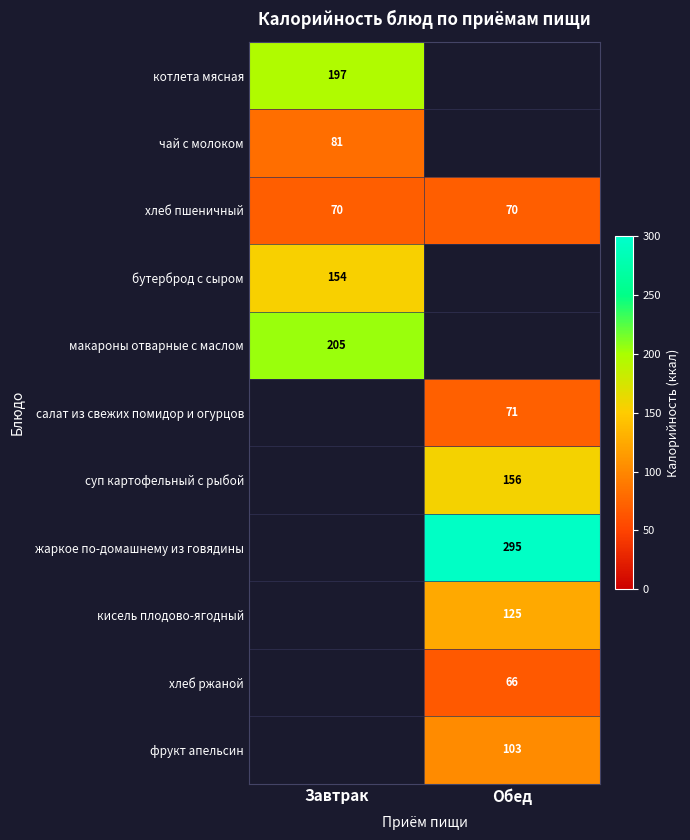

True or false: хлеб пшеничный has a value of 24.8 at Обед.

False